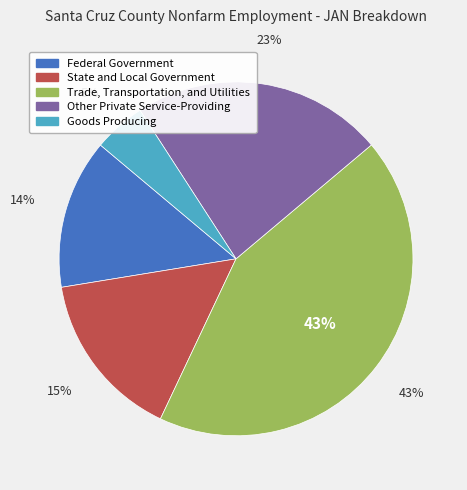

To the nearest percent, what is the difference between the largest and smallest slice percentages?

38%